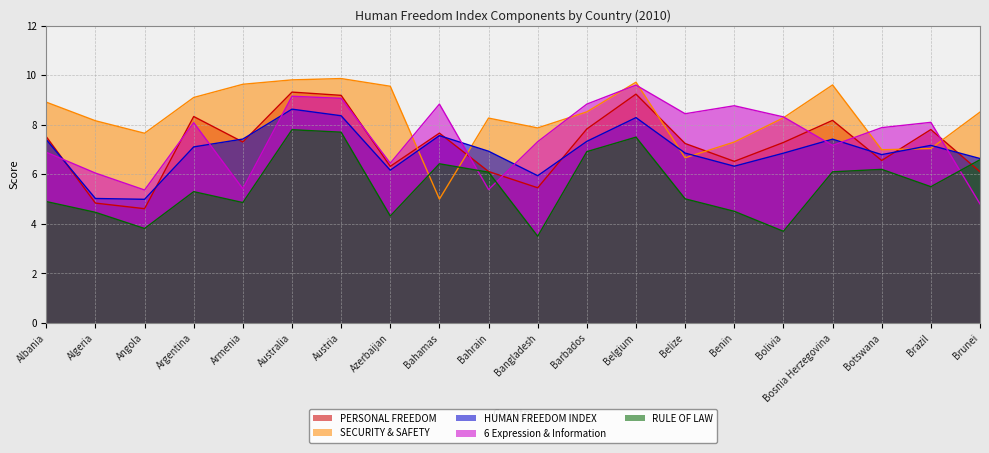

Reading left to right, list all the values displayed in this chart.

PERSONAL FREEDOM: 7.5	4.8	4.6	8.3	7.3	9.3	9.2	6.3	7.7	6.1	5.5	7.8	9.2	7.2	6.5	7.3	8.2	6.6	7.8	6.1
HUMAN FREEDOM INDEX: 7.4	5.0	5.0	7.1	7.4	8.6	8.4	6.2	7.6	6.9	5.9	7.3	8.3	6.9	6.3	6.9	7.4	6.8	7.2	6.6
SECURITY & SAFETY: 8.9	8.2	7.7	9.1	9.6	9.8	9.9	9.6	5.0	8.3	7.9	8.5	9.7	6.7	7.3	8.3	9.6	7.0	7.0	8.5
6 Expression & Information: 6.9	6.0	5.4	8.1	5.4	9.2	9.1	6.5	8.8	5.4	7.3	8.8	9.6	8.4	8.8	8.3	7.2	7.9	8.1	4.8
RULE OF LAW: 4.9	4.5	3.8	5.3	4.9	7.8	7.7	4.3	6.4	6.1	3.5	6.9	7.5	5.0	4.5	3.7	6.1	6.2	5.5	6.6